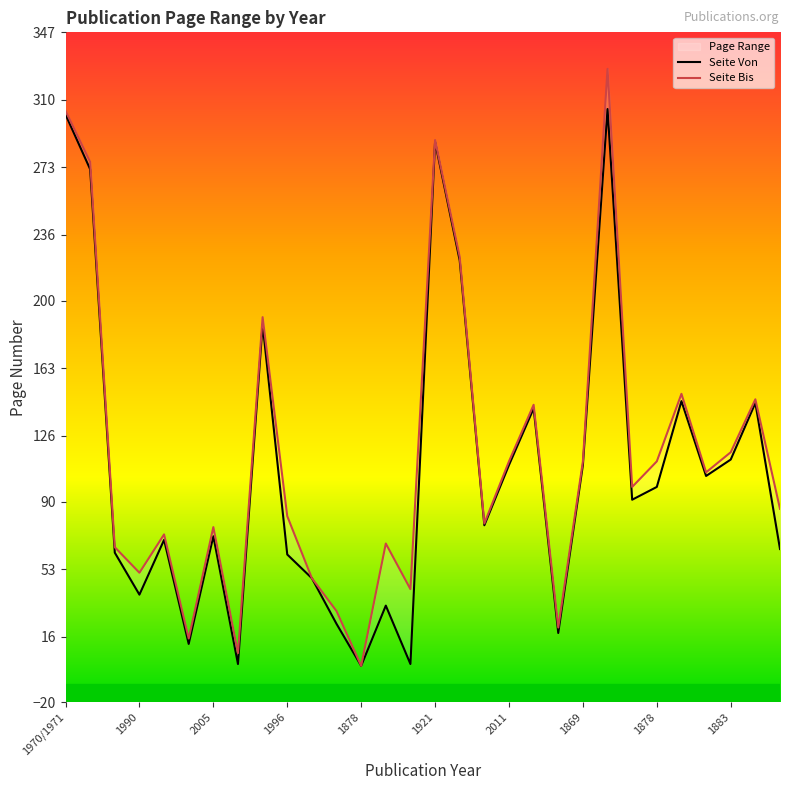

At which label is Seite Von closest to 152?

25